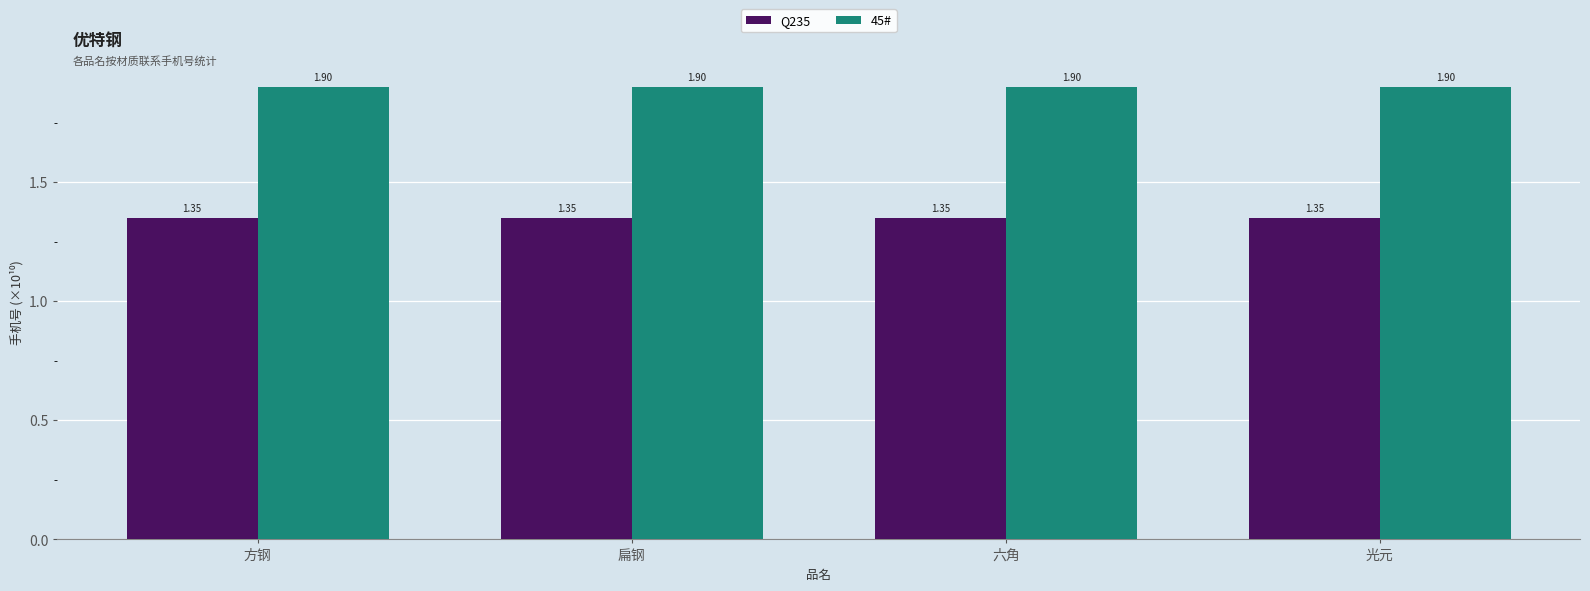

Rank the series at 六角 from highest to lowest value.

45#, Q235